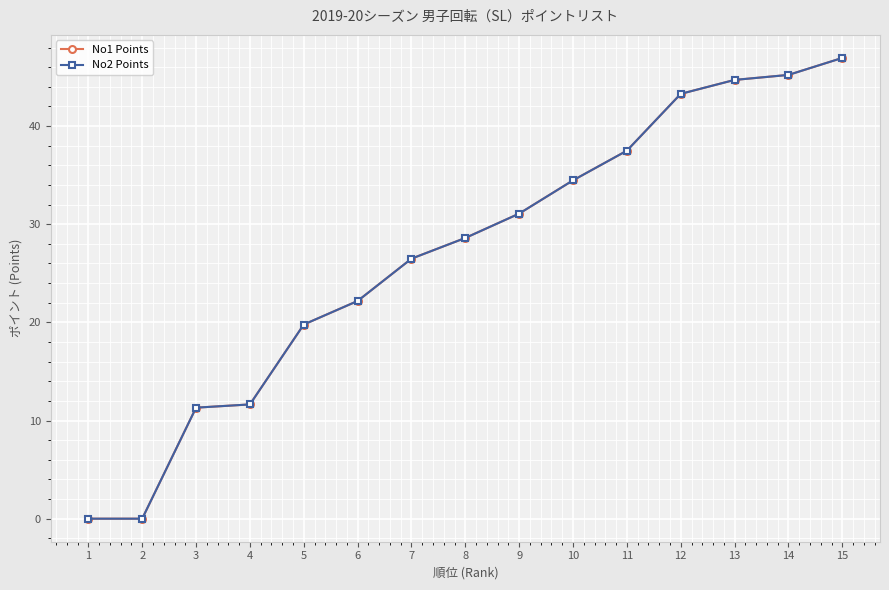

Is this an area chart (filled region under the line)?

No